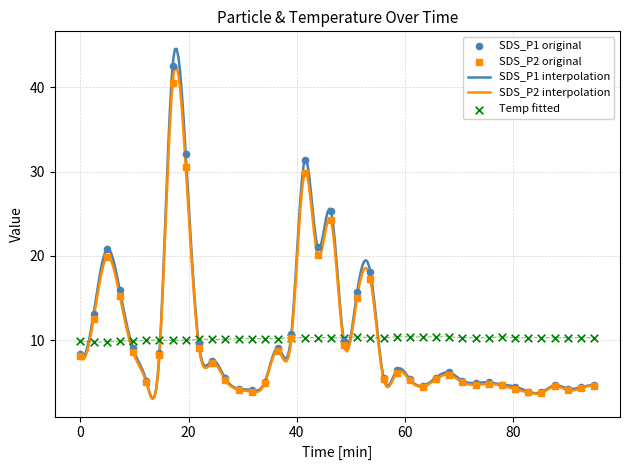

What is the maximum value for SDS_P2 interpolation?

42.4